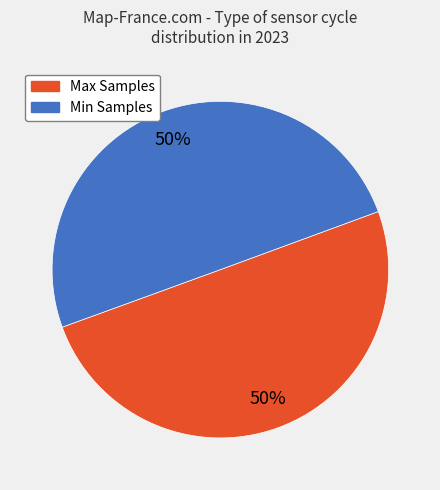

To the nearest percent, what is the average slice percentage?

50%